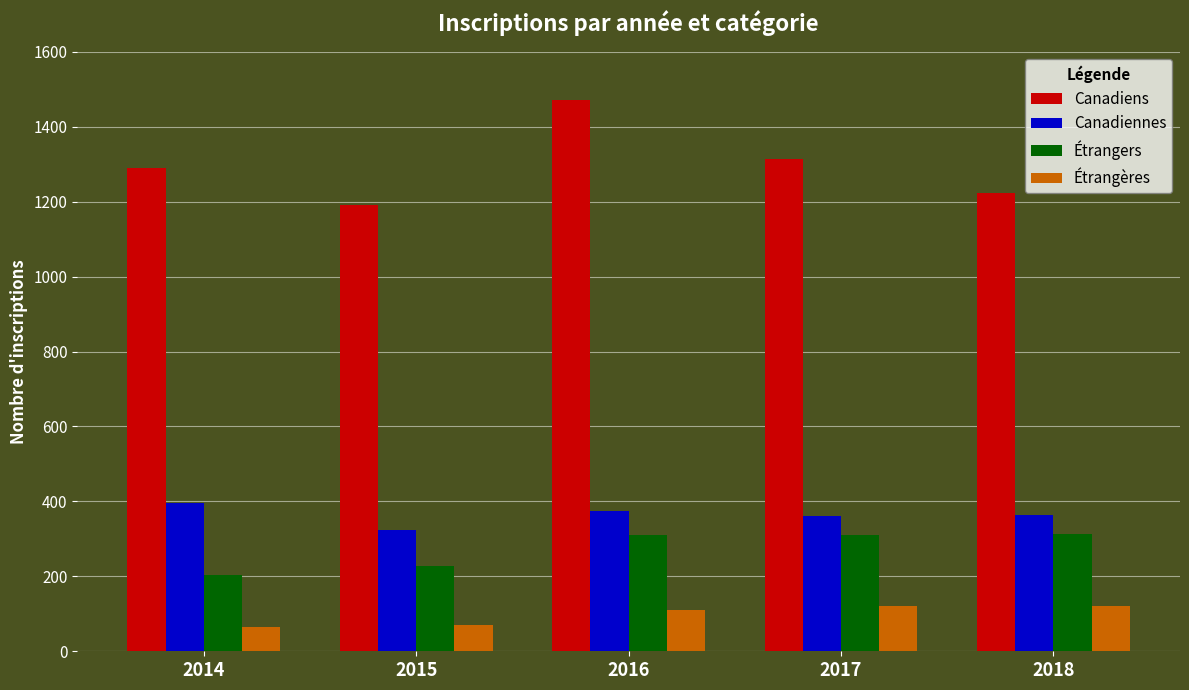

Which series has the largest total across all categories?

Canadiens